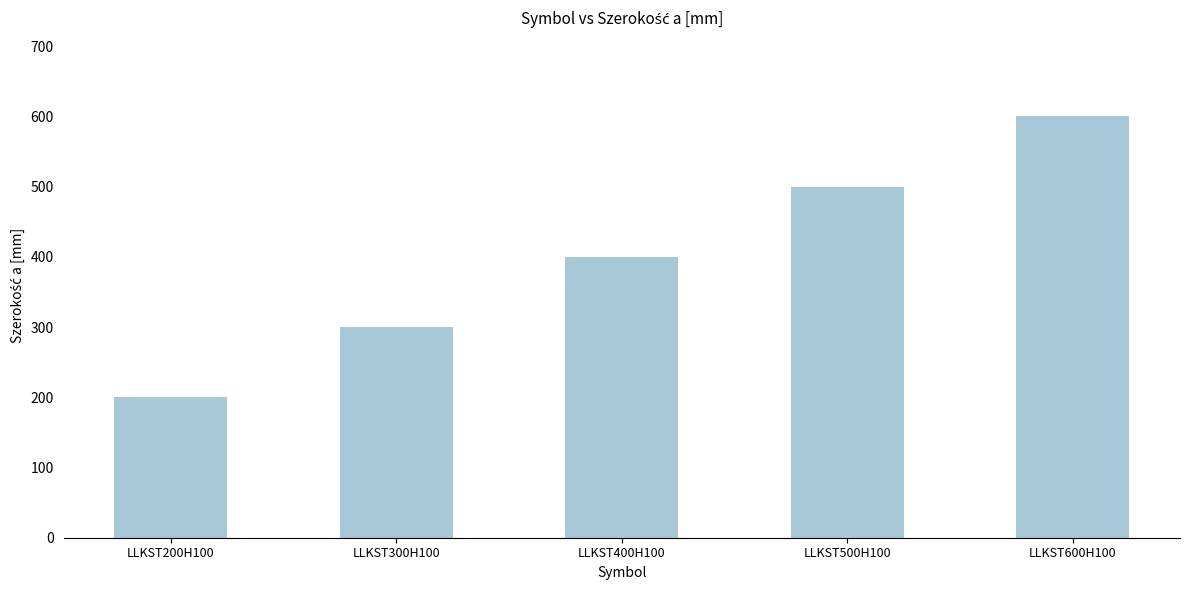

Read the value at LLKST300H100.

300